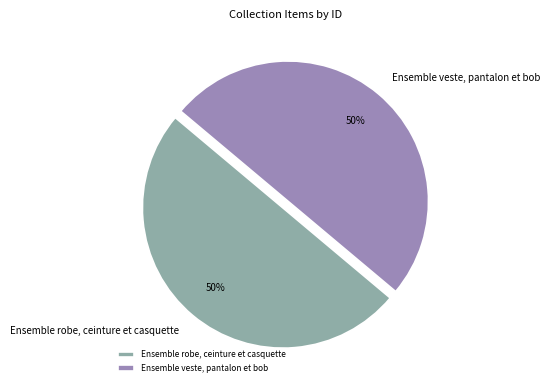

Is it true that Ensemble veste, pantalon et bob is 50% of the pie?

True